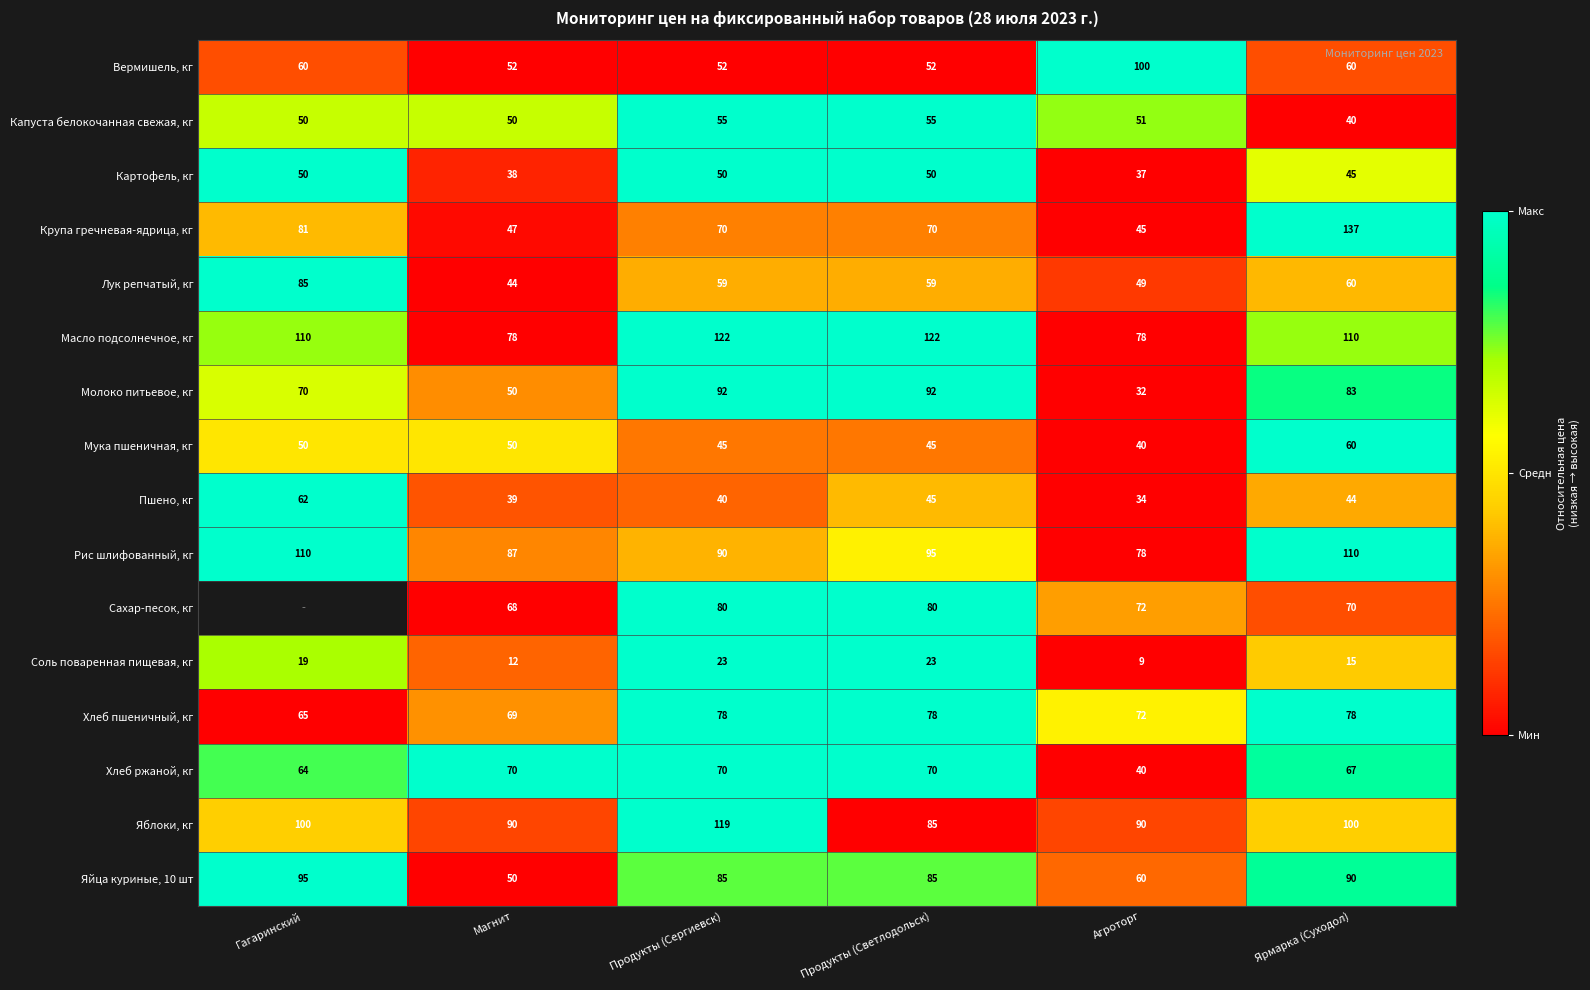

The value of Картофель, кг at Продукты (Сергиевск) is 1.5. True or false?

False